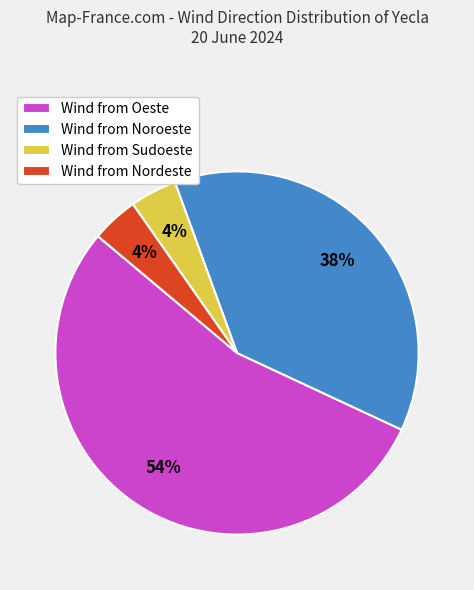

Which slice is the largest?

Wind from Oeste